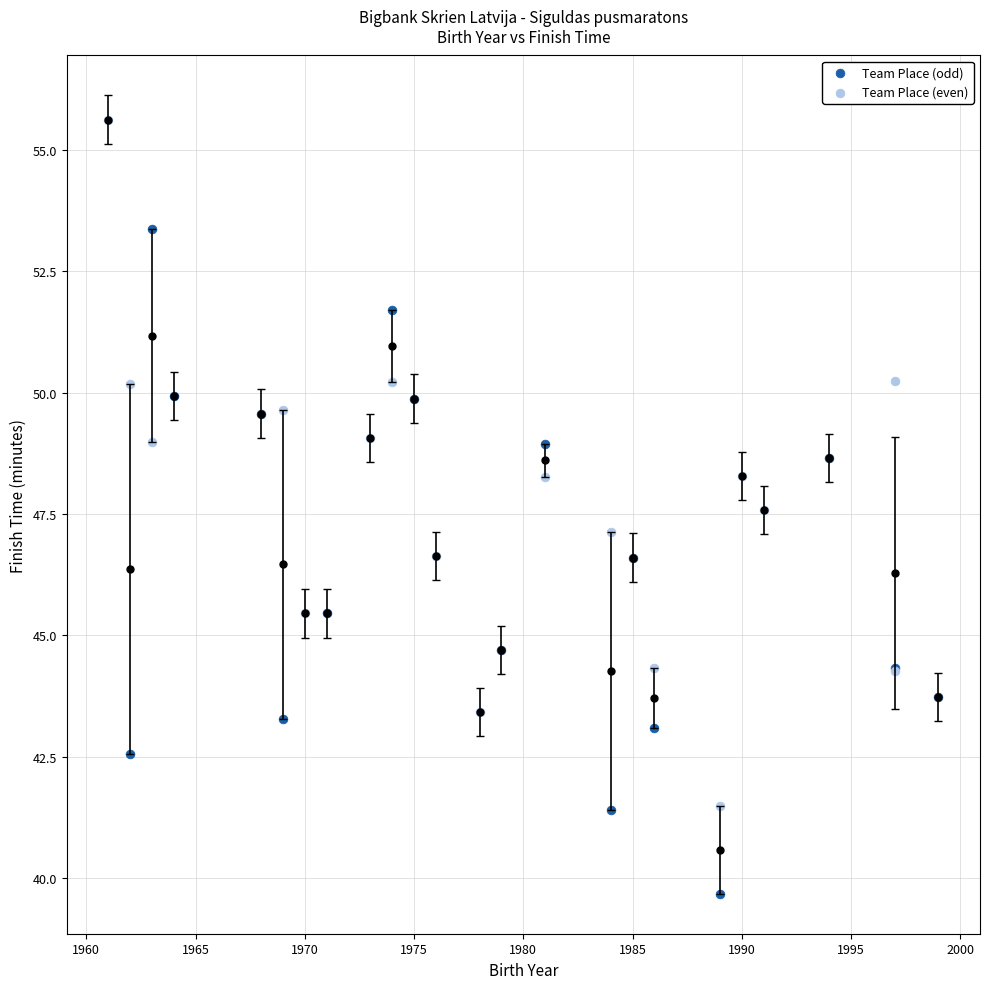

Which series contains the highest Y value?

Team Place (even)